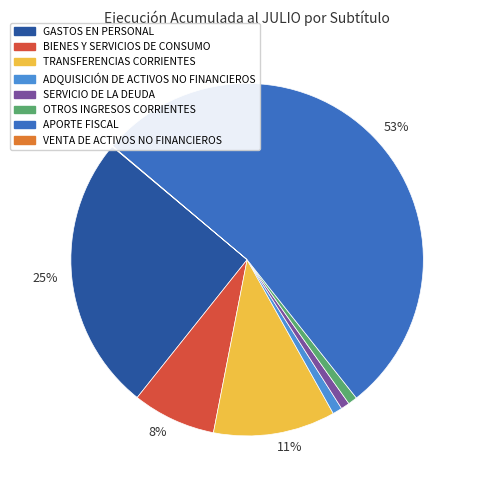

To the nearest percent, what is the average slice percentage?

12%